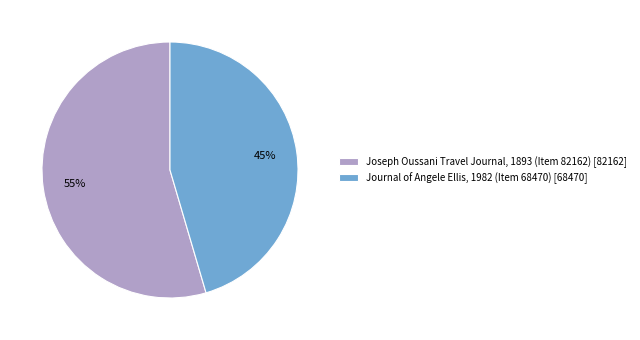

To the nearest percent, what percentage of the pie is Journal of Angele Ellis, 1982 (Item 68470)?

45%